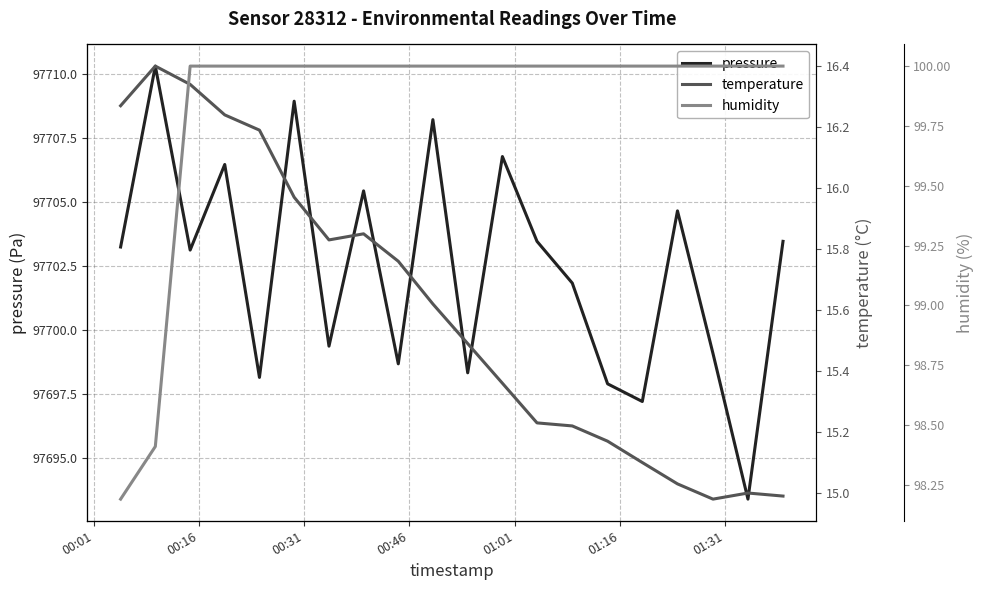

Which series has the widest spread of values?

pressure